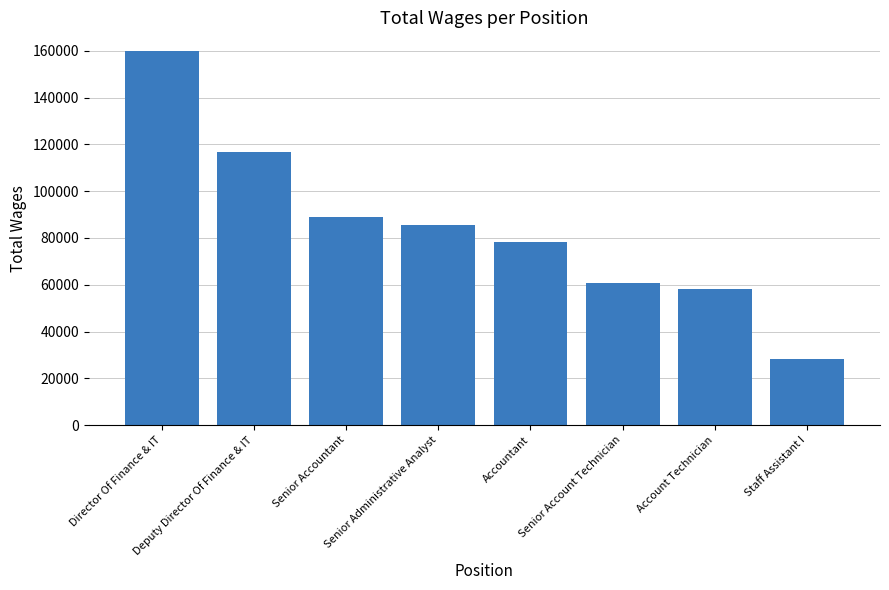

What is the maximum value shown in the chart?

159886